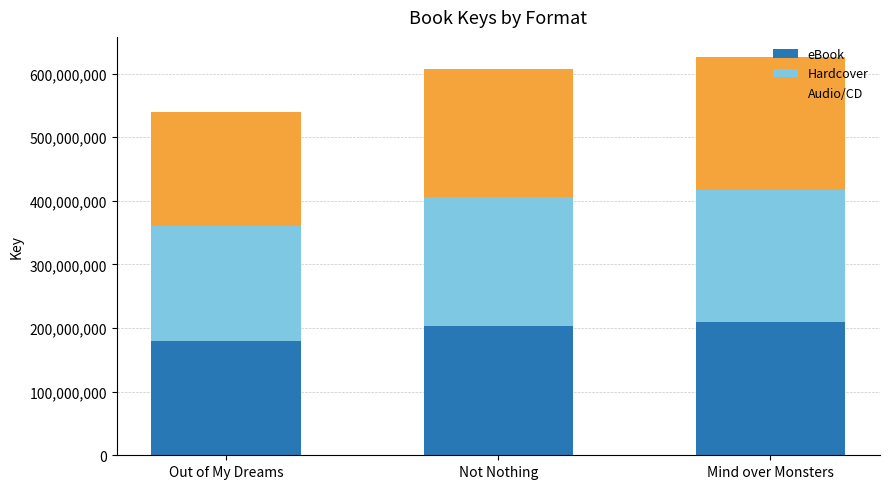

True or false: eBook has a value of 208841963 at Mind over Monsters.

True